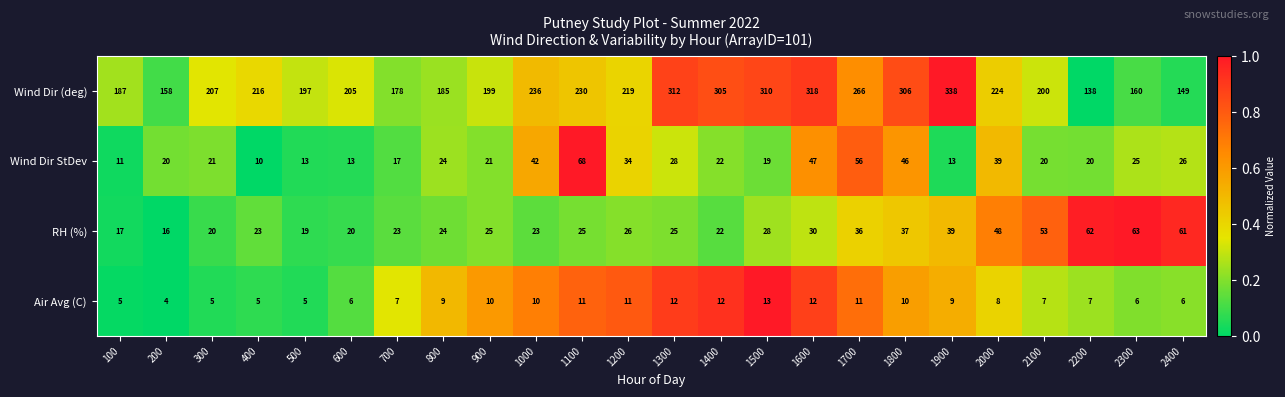

Between 1000 and 2100, which series saw the biggest shift?

Wind Dir (deg)